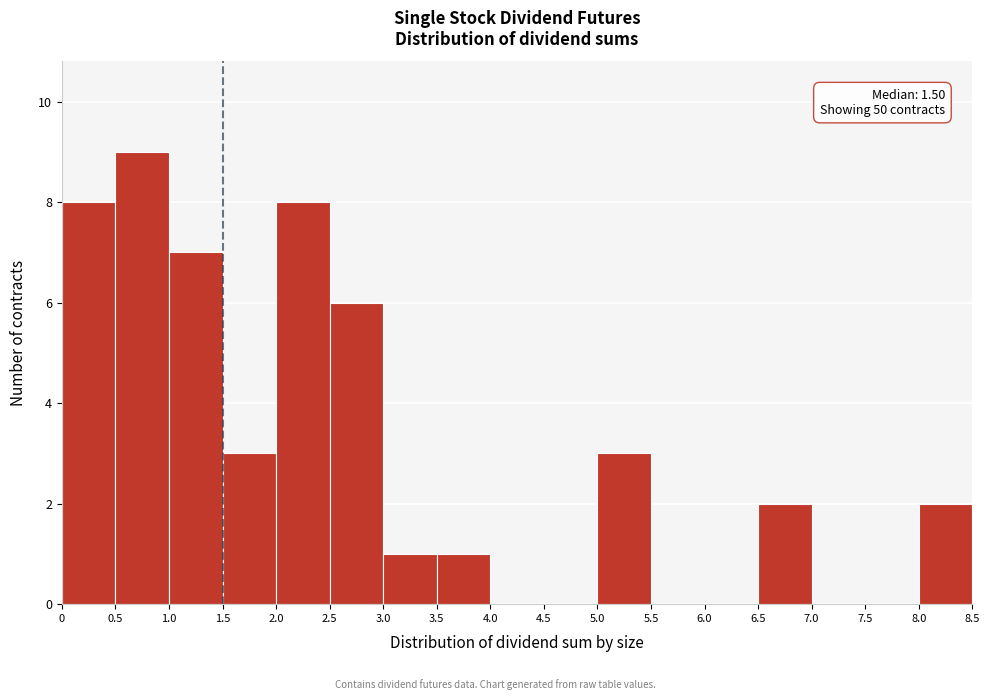

Over which range of the x-axis is the bar tallest?

0.5 to 1.0